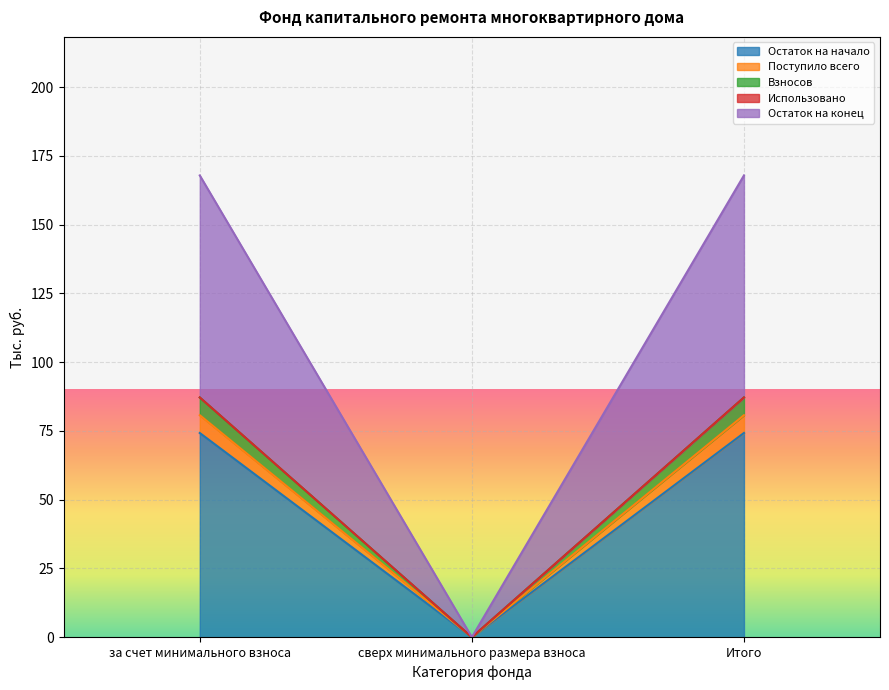

Which category has the lowest value in the Остаток на начало series?

сверх минимального размера взноса